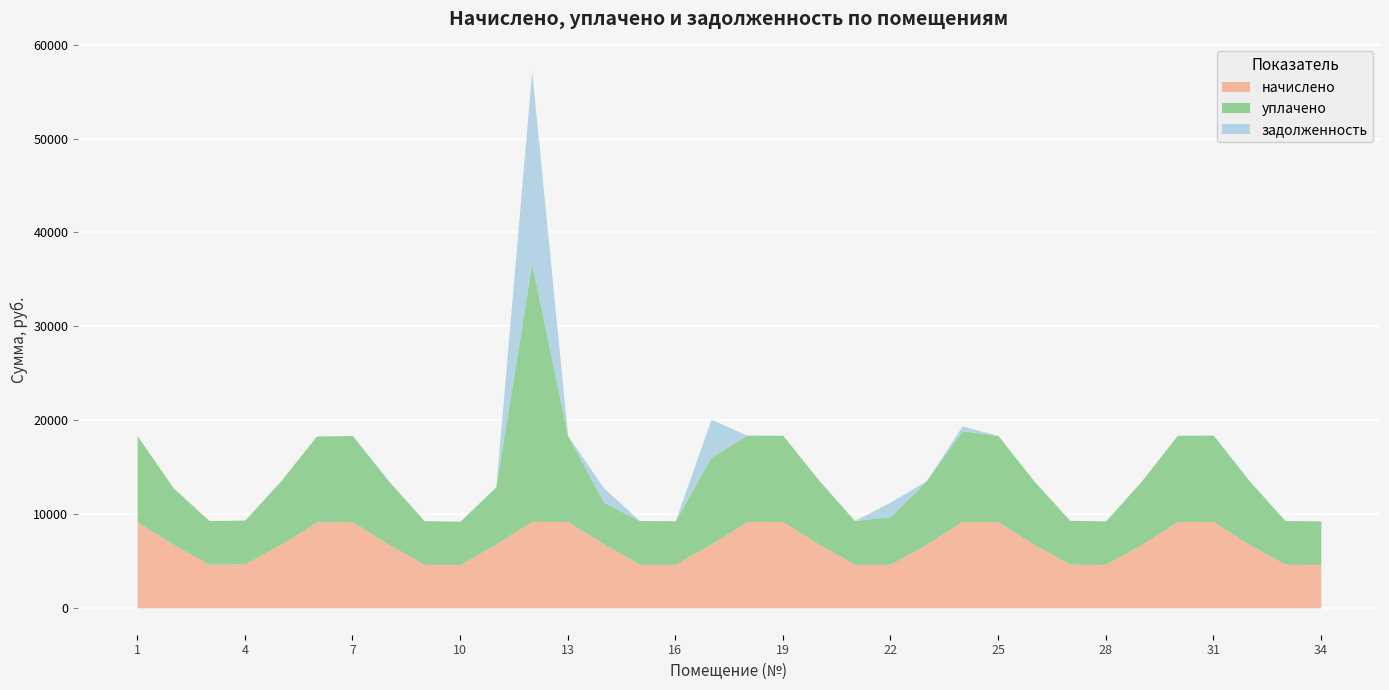

Reading left to right, transcribe all the data shown in this chart.

начислено: 9169.9	6785.3	4654.1	4677.1	6762.2	9158.4	9181.4	6785.3	4642.6	4619.5	6796.8	9216.0	9193.0	6842.9	4654.1	4642.6	6796.8	9204.5	9193.0	6808.3	4654.1	4642.6	6773.8	9204.5	9181.4	6762.2	4665.6	4631.0	6762.2	9193.0	9204.5	6785.3	4654.1	4631.0
уплачено: 9169.9	6031.4	4654.1	4677.1	6762.2	9158.4	9181.4	6785.3	4642.6	4619.5	6100.8	27471.9	9193.0	4423.1	4654.1	4642.6	9263.3	9204.5	9193.0	6808.3	4654.1	5083.6	6773.8	9675.9	9181.4	6762.2	4665.6	4631.0	6762.2	9193.0	9204.5	6785.3	4654.1	4631.0
задолженность: 0.0	0.0	0.0	0.0	0.0	0.0	0.0	0.0	0.0	0.0	0.0	20497.4	0.0	1541.3	0.0	0.0	4035.9	0.0	0.0	0.0	0.0	1547.5	0.0	511.4	0.0	0.0	0.0	0.0	0.0	0.0	0.0	0.0	0.0	0.0